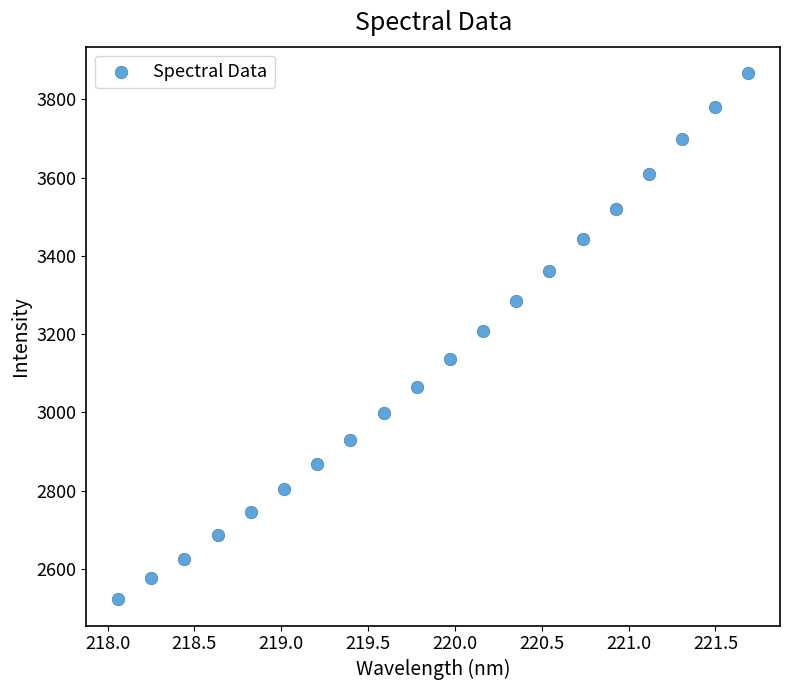

What is the range of X values (max minus min)?

3.6